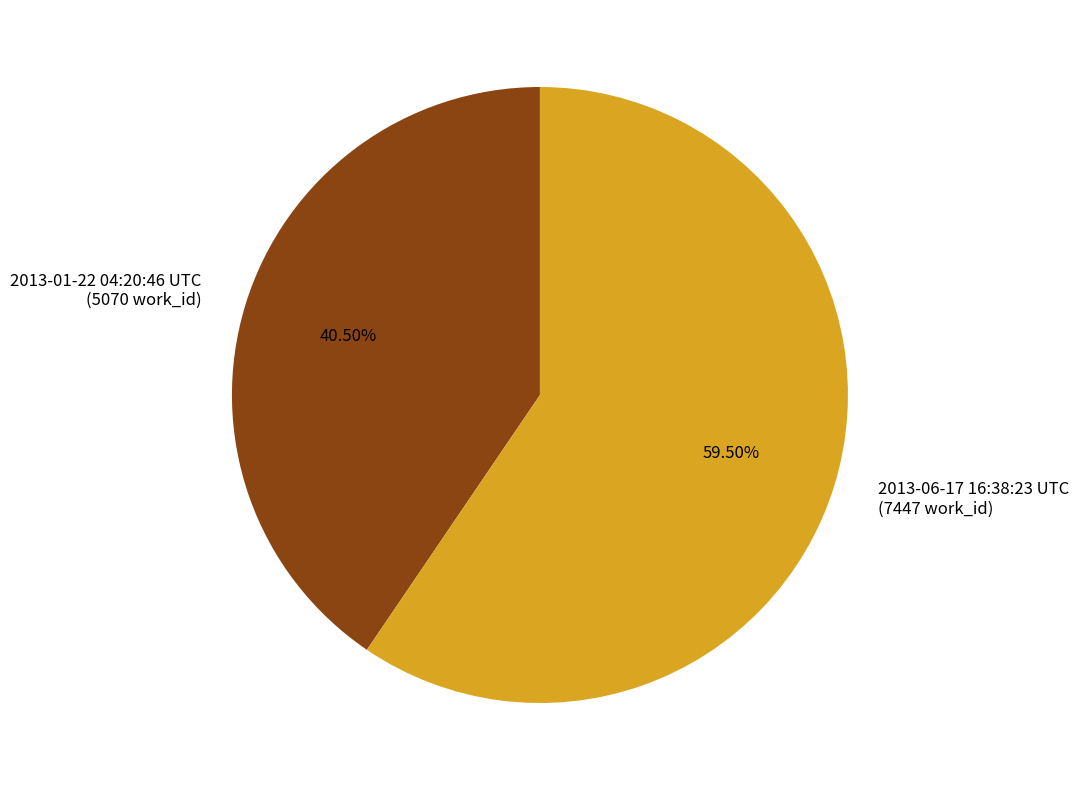

Is there a majority slice in this chart?

Yes